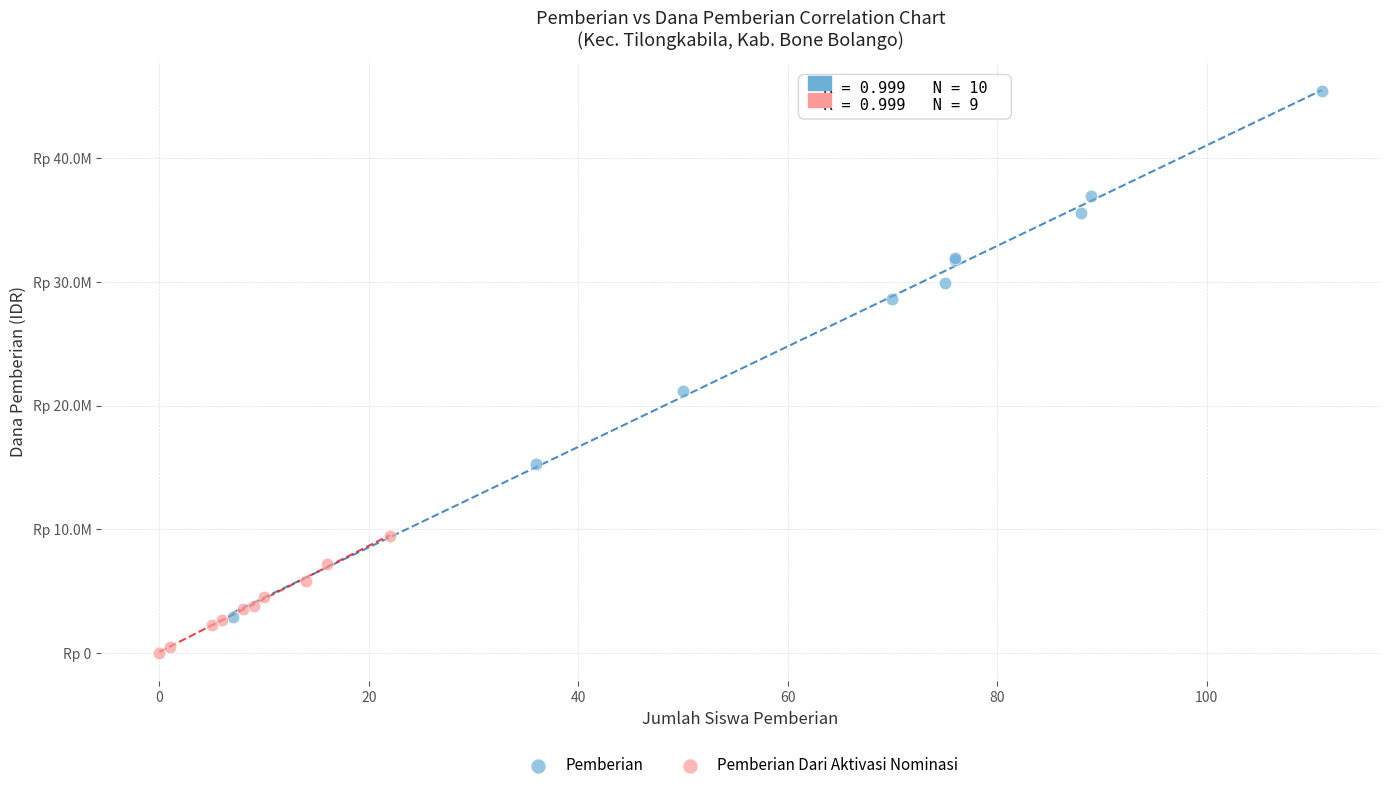

What are all the series names shown in the legend?

Pemberian, Pemberian Dari Aktivasi Nominasi